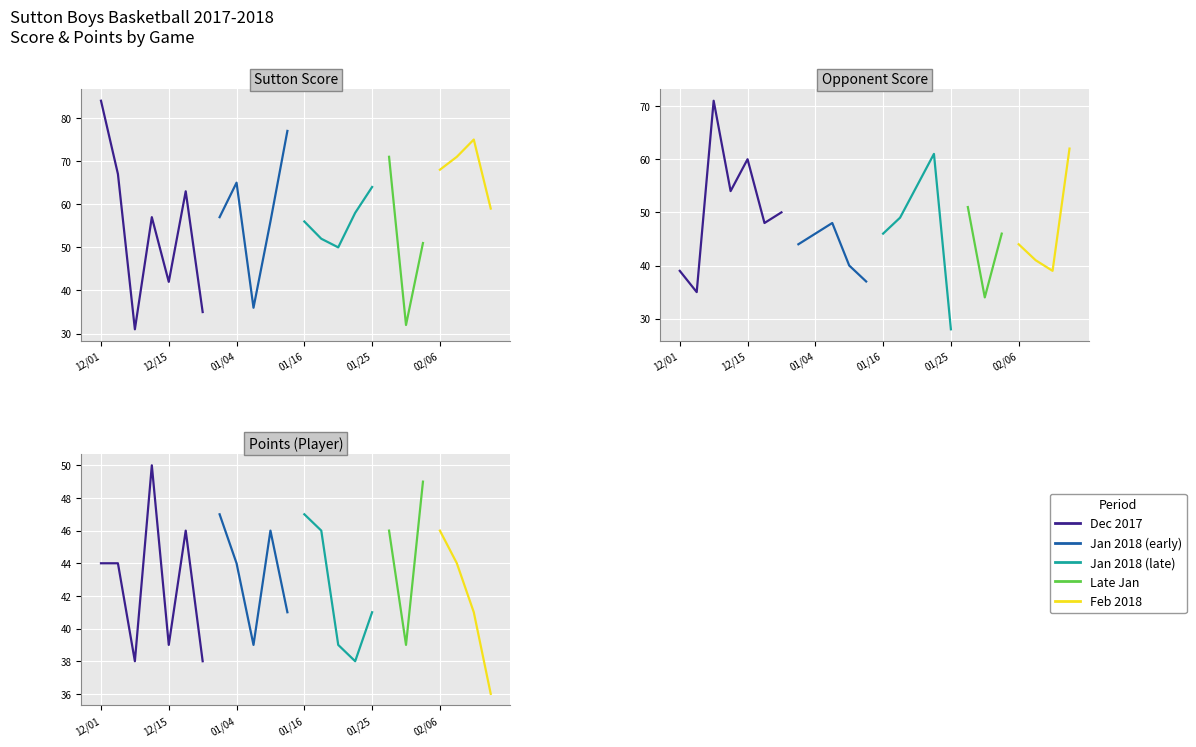

Which series has the largest total across all categories?

Sutton Score